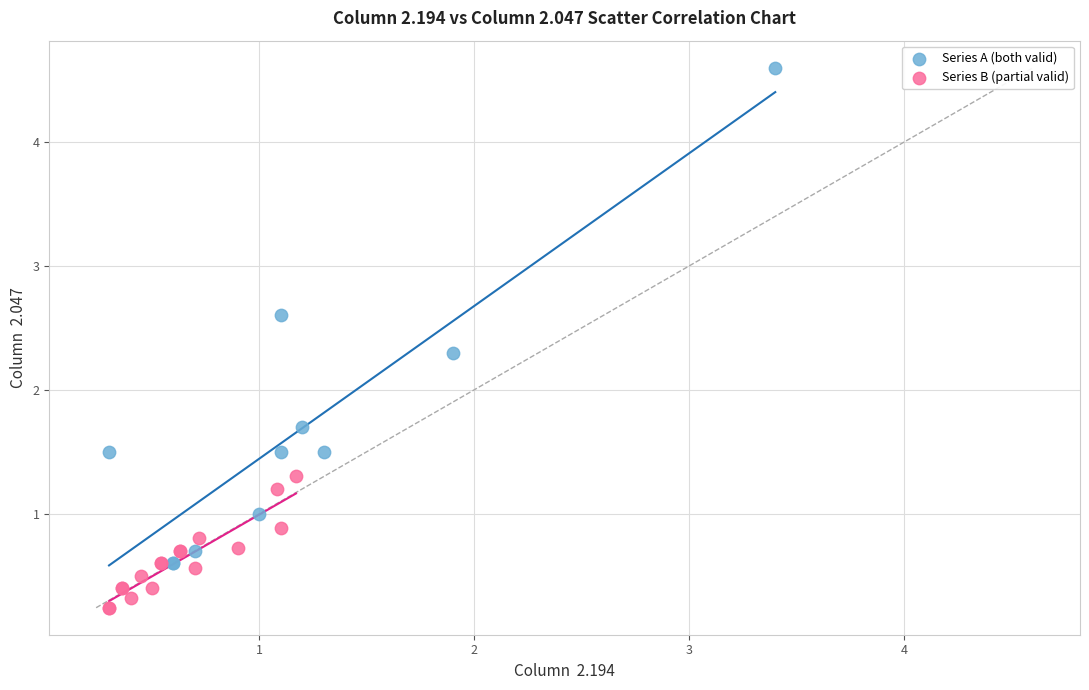

Which series contains the lowest Y value?

Series B (partial valid)